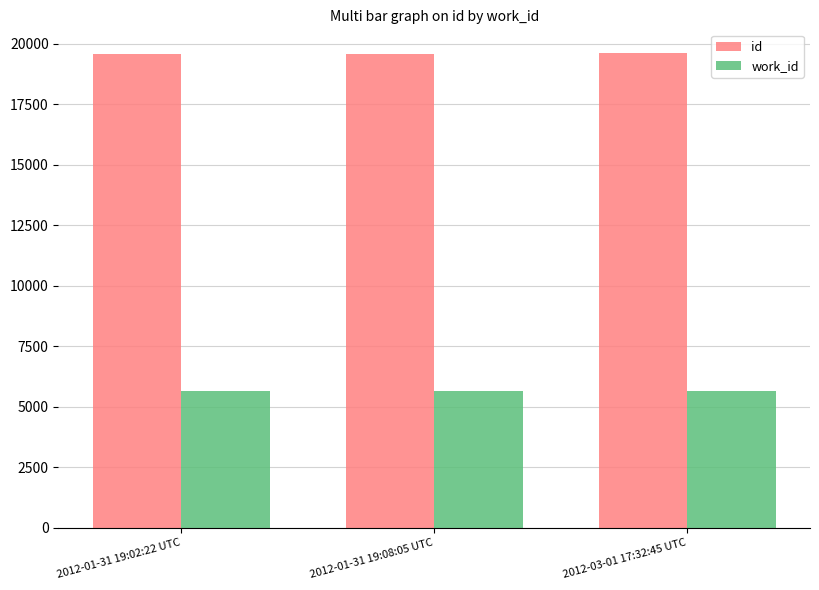

The value of work_id at 2012-03-01 17:32:45 UTC is 1269. True or false?

False